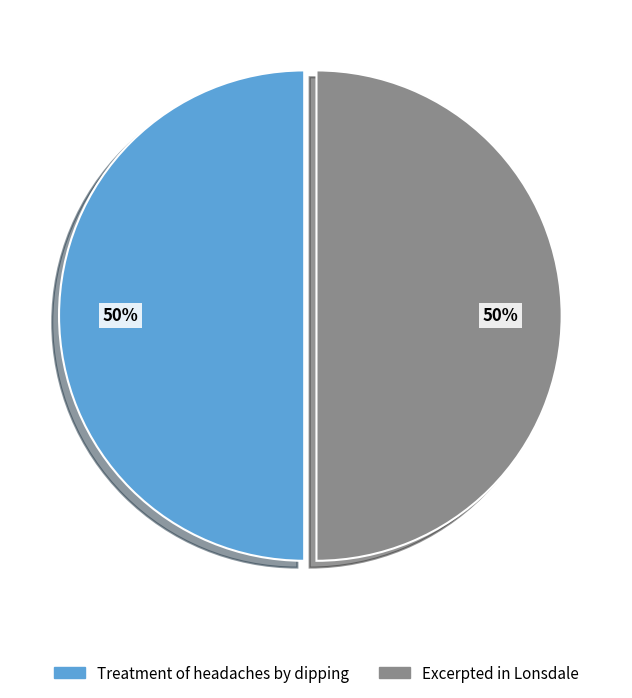

To the nearest percent, what percentage of the pie is Treatment of headaches by dipping?

50%